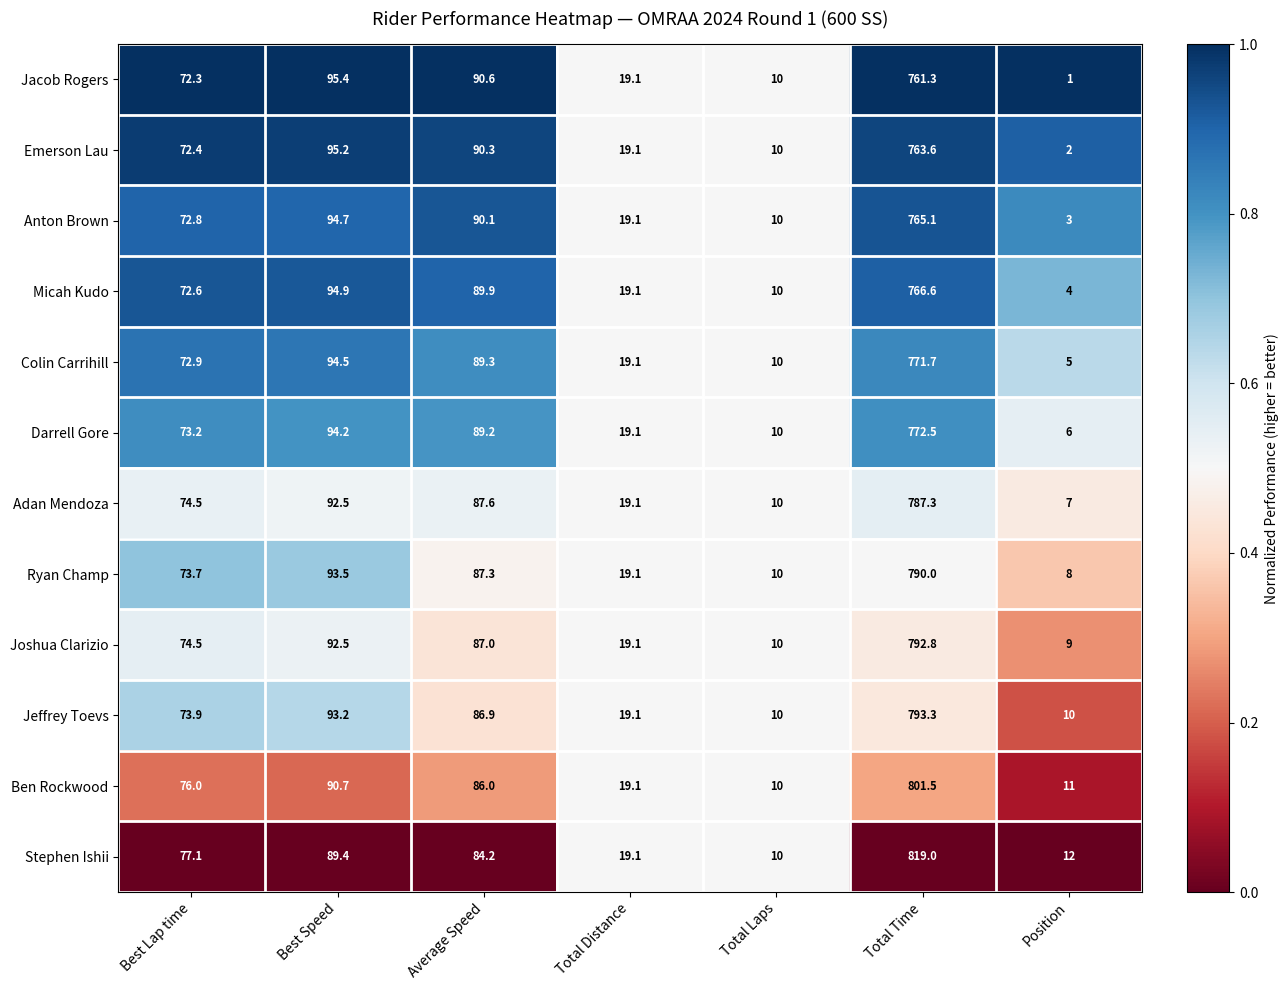

What is the difference between the maximum and second lowest values in the Stephen Ishii series?

807.0